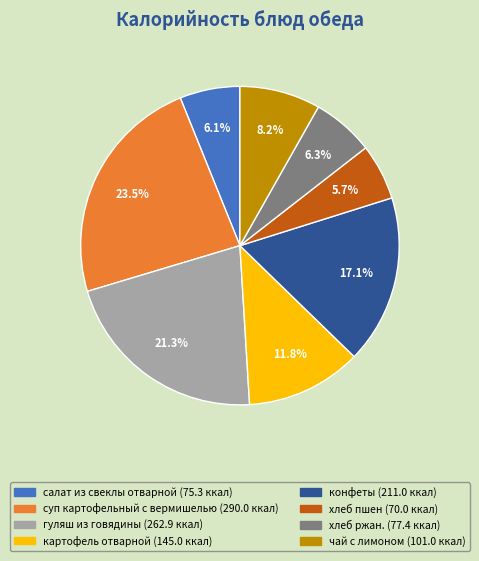

What portion of the pie excludes суп картофельный с вермишелью?

76.5%